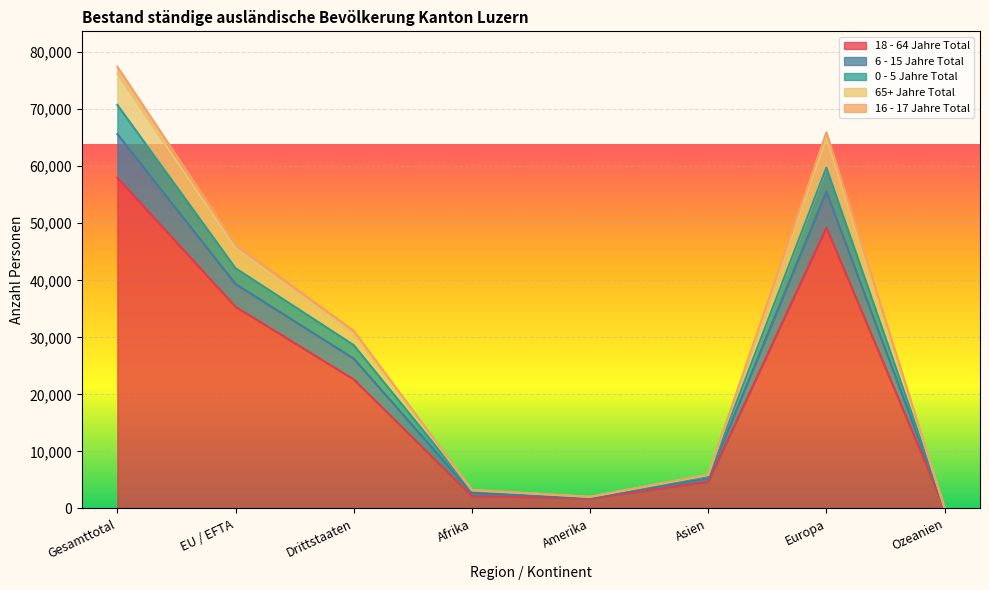

Which category has the highest value in the 18 - 64 Jahre Total series?

Gesamttotal